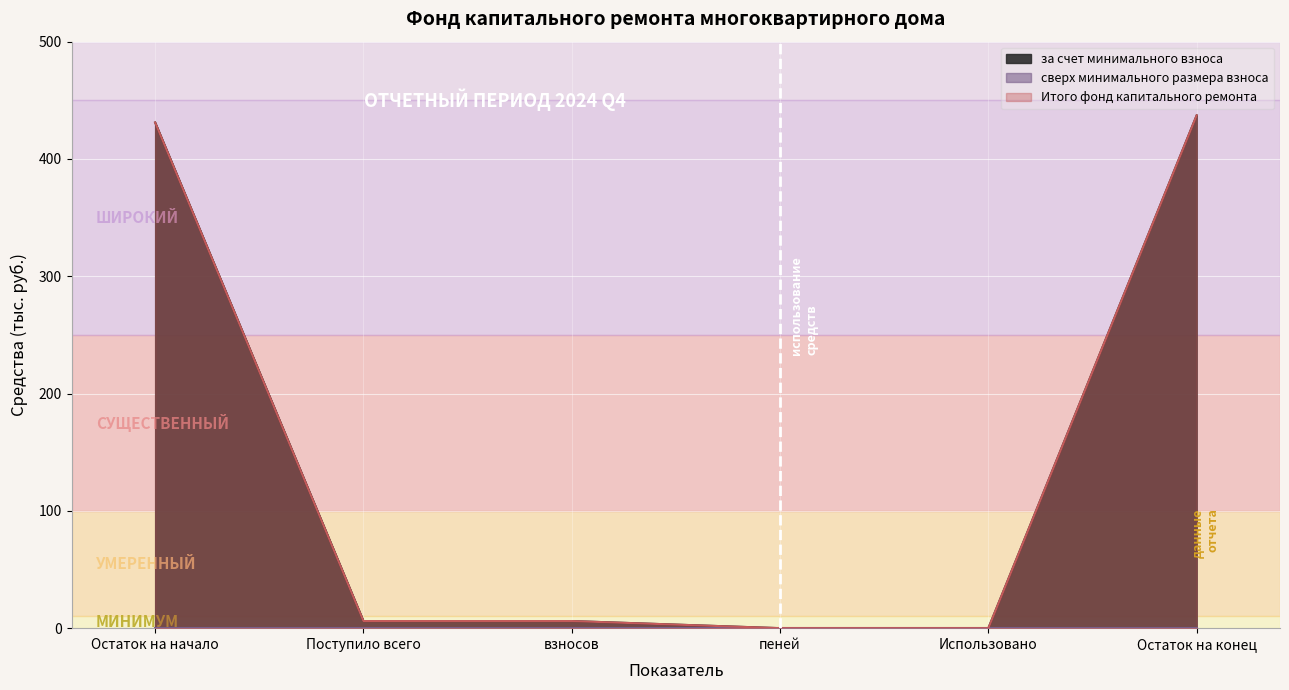

What is the highest value of the за счет минимального взноса series?

437.2